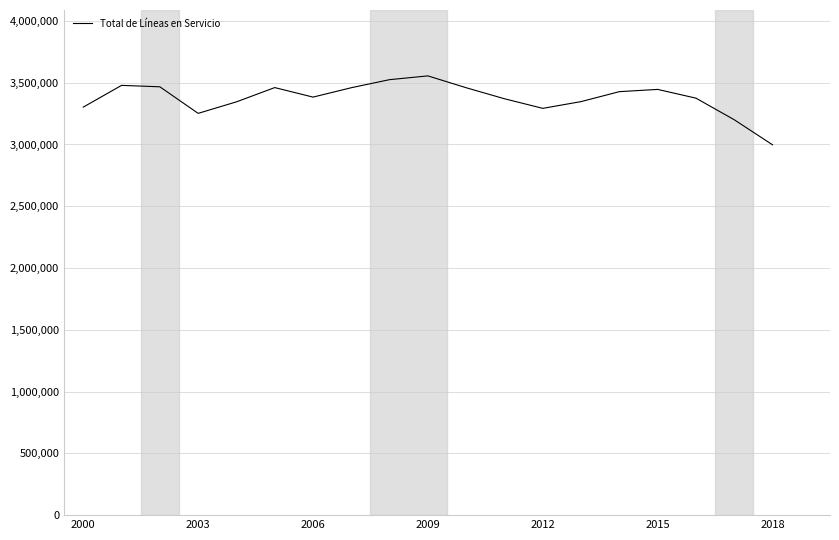

What is the smallest value displayed?

2997192